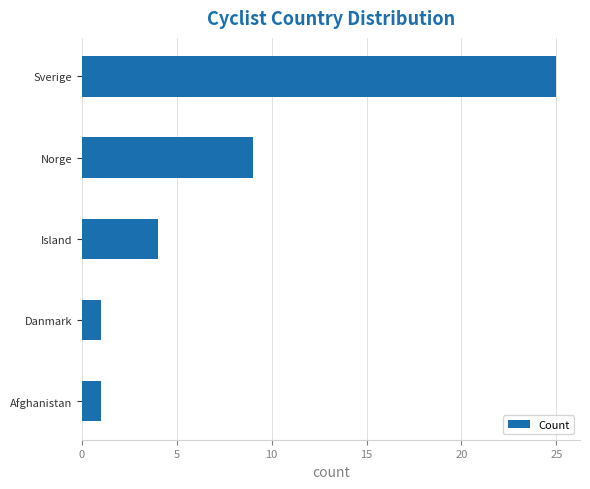

Approximately how many times larger is the value at Island compared to Danmark?

4.0